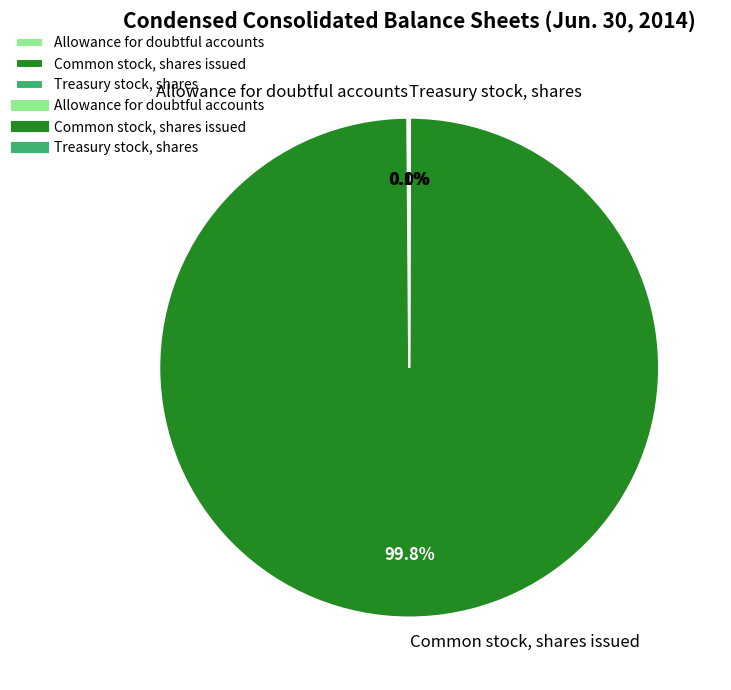

Which category accounts for the majority?

Common stock, shares issued